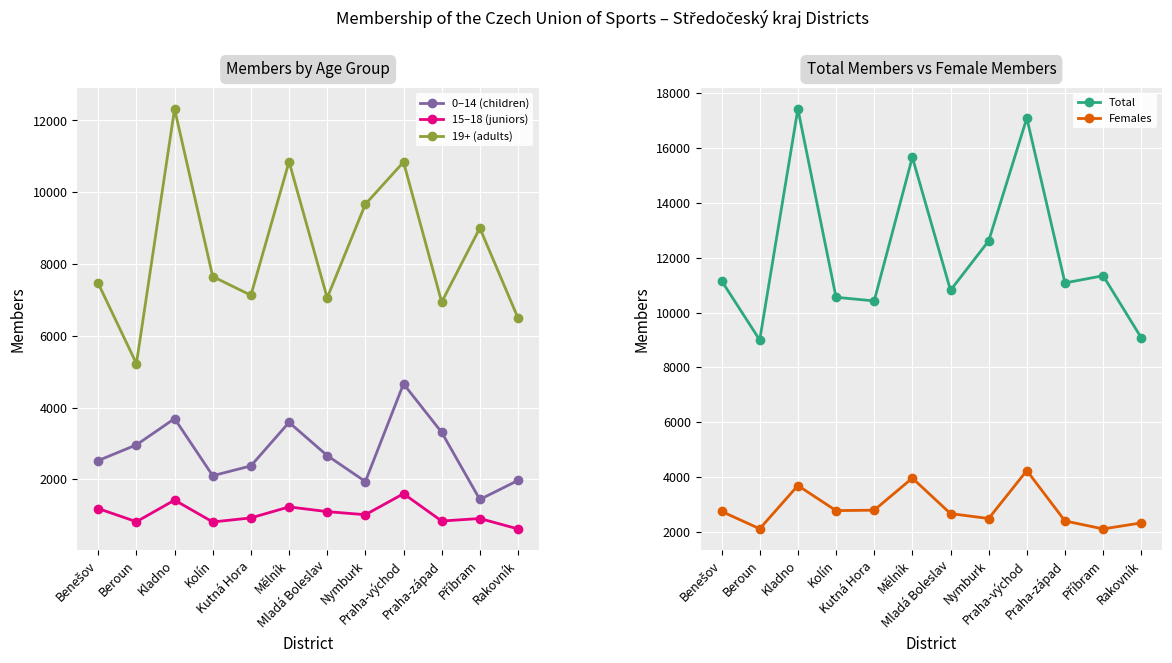

What is the average value of the 15–18 (juniors) series?

1037